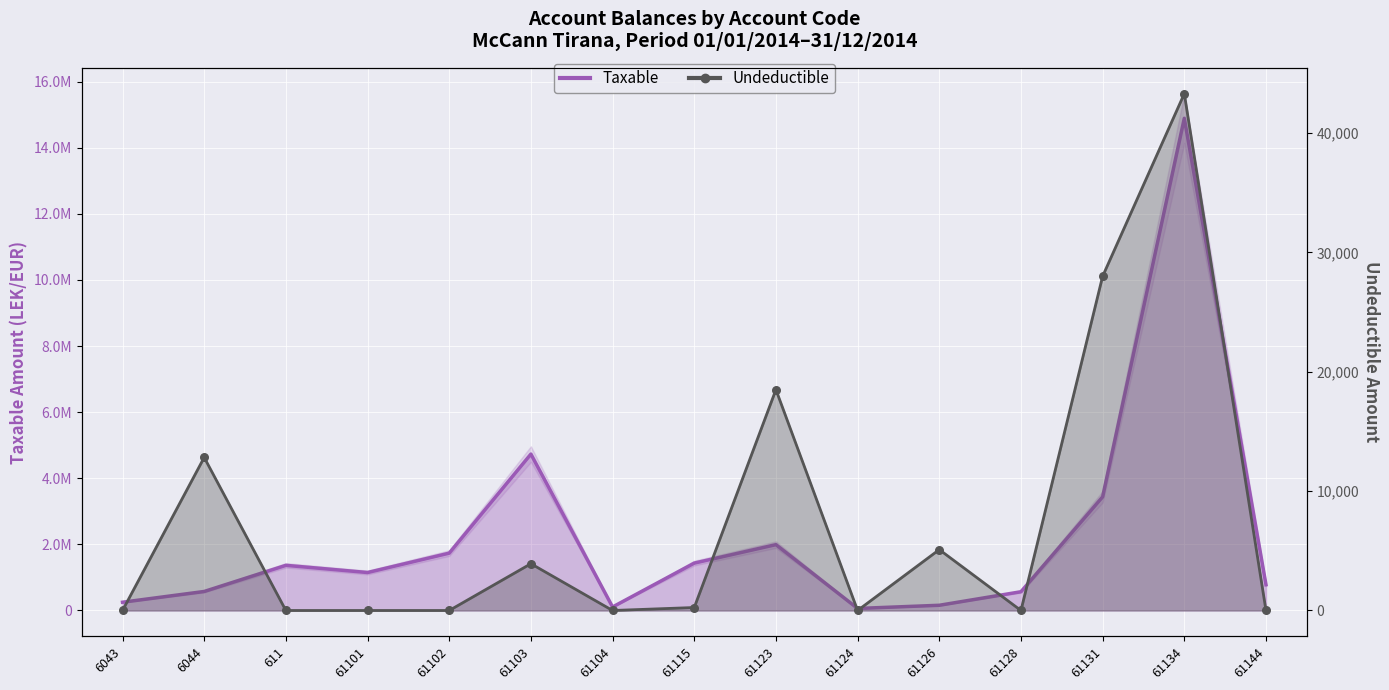

Which series has the largest total across all categories?

Taxable